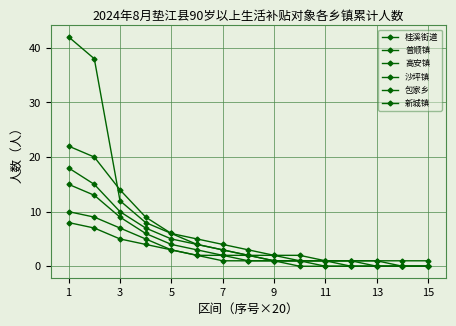

How many series are shown in this chart?

6